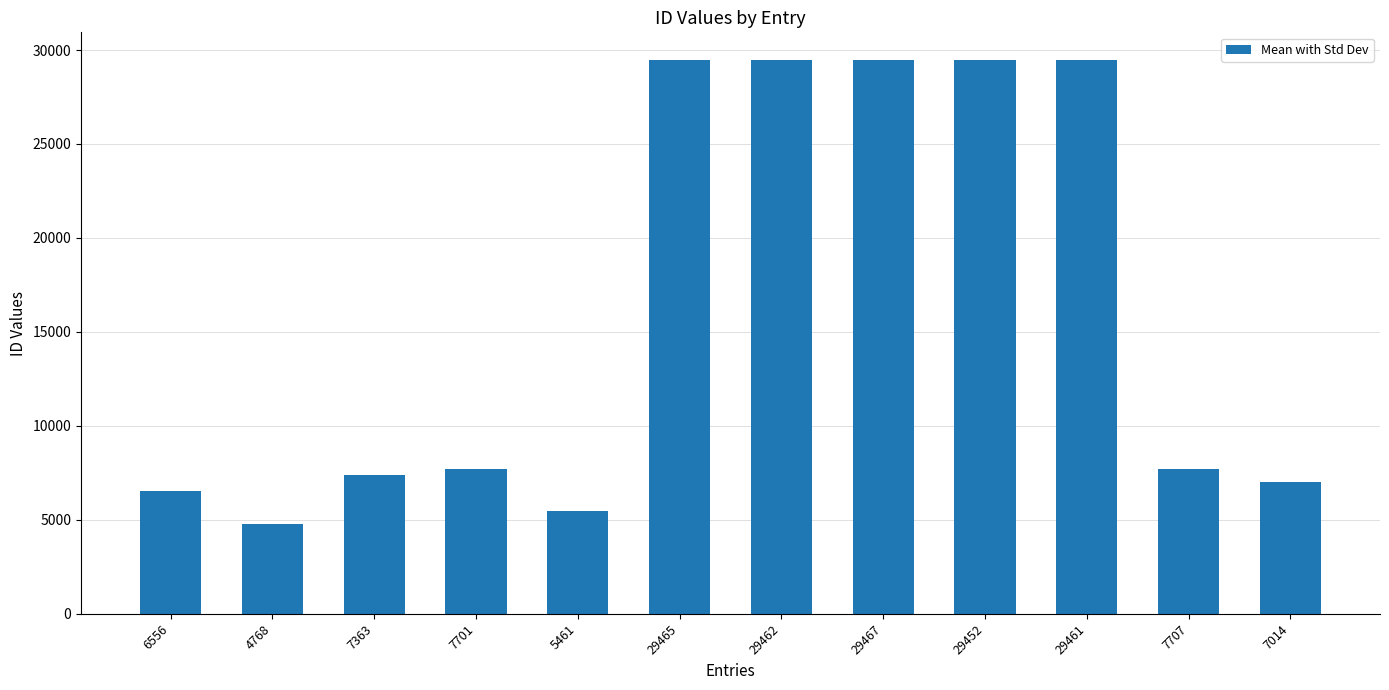

What is the difference between the maximum and second lowest values?

24006